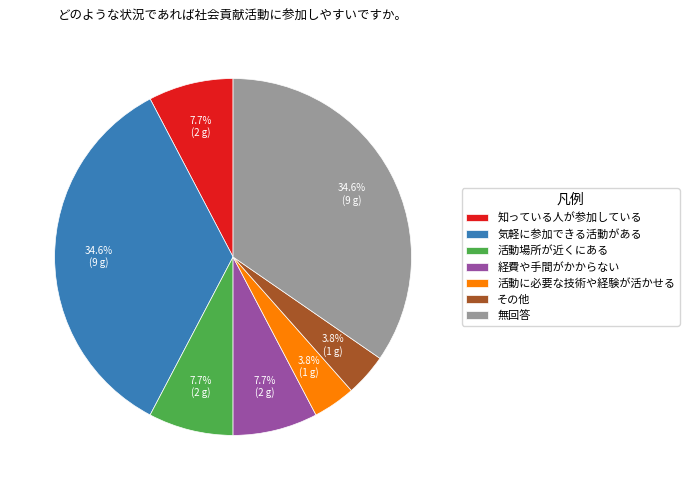

How many slices are in this pie chart?

7